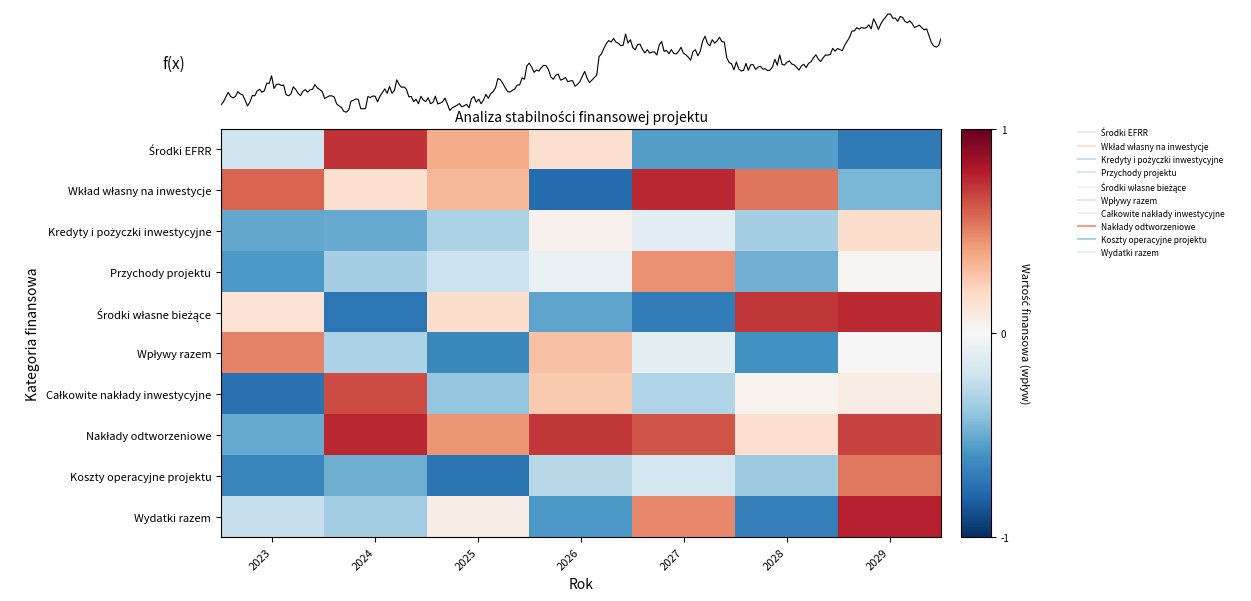

Which has a higher value, 2028 or 2024?

2024